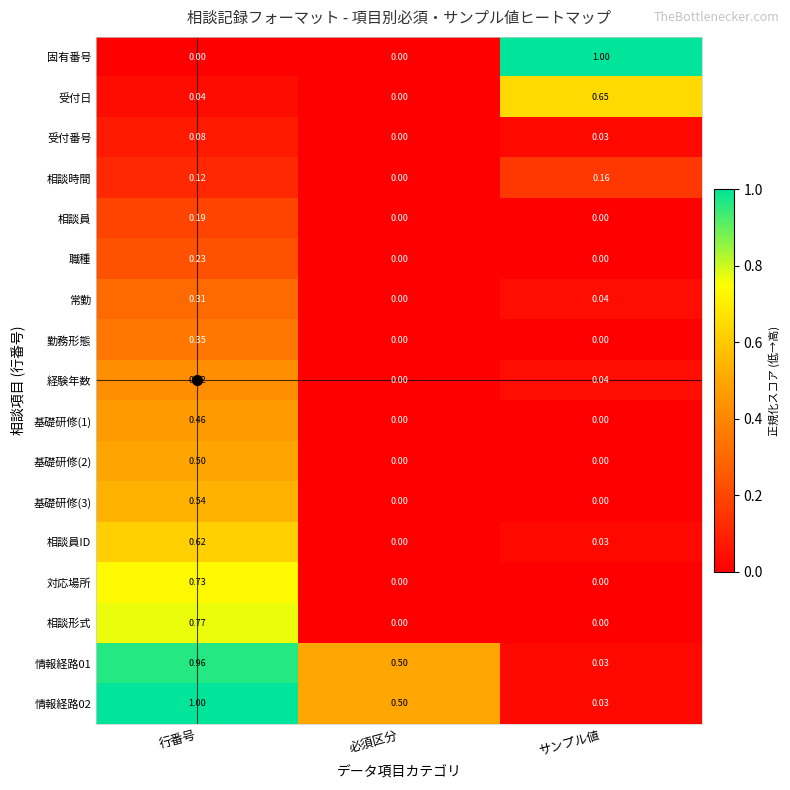

What is the greatest value displayed?

1.0